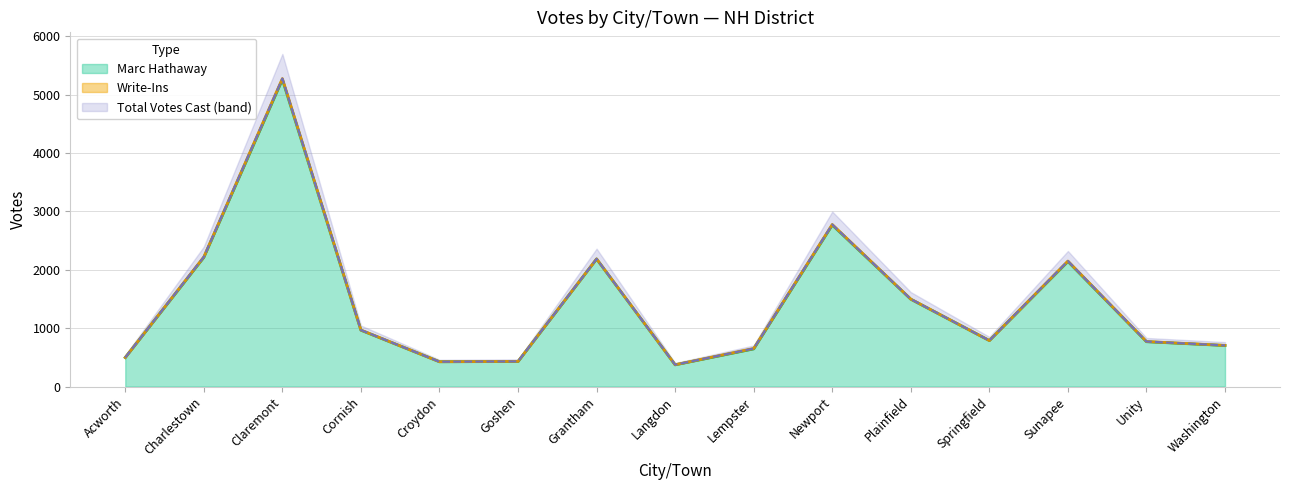

What is the difference between the maximum and minimum values in the Marc Hathaway series?

4887.0